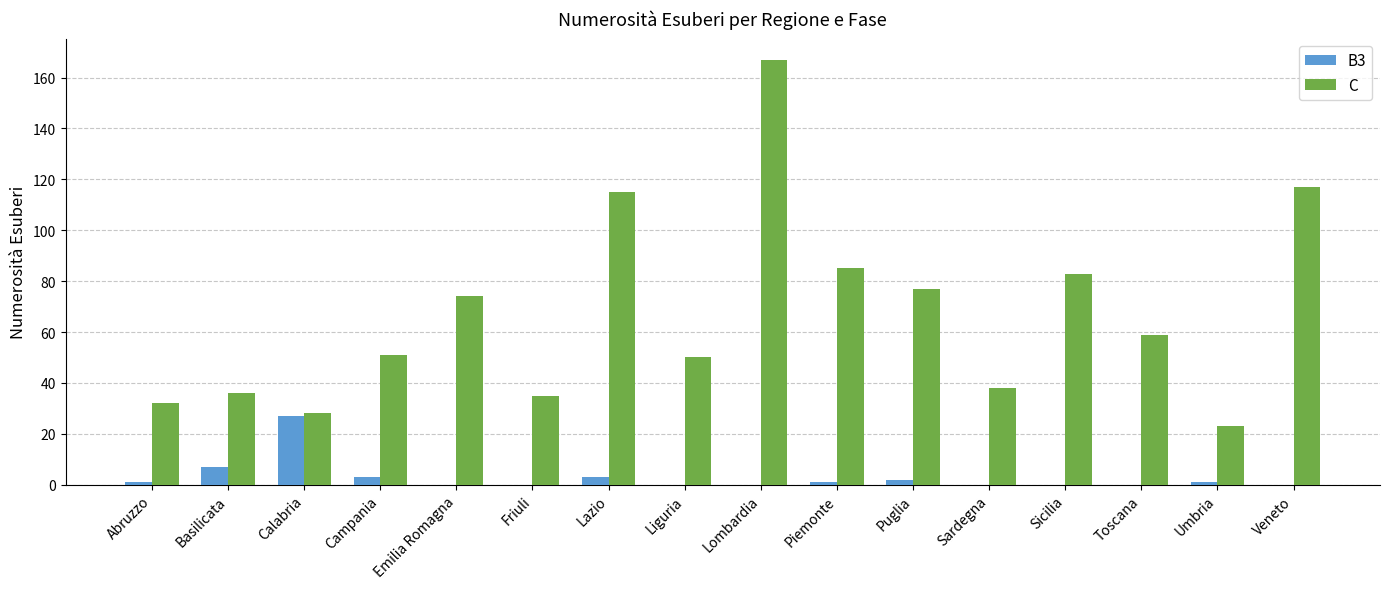

The C series shows 115 at Lazio. True or false?

True